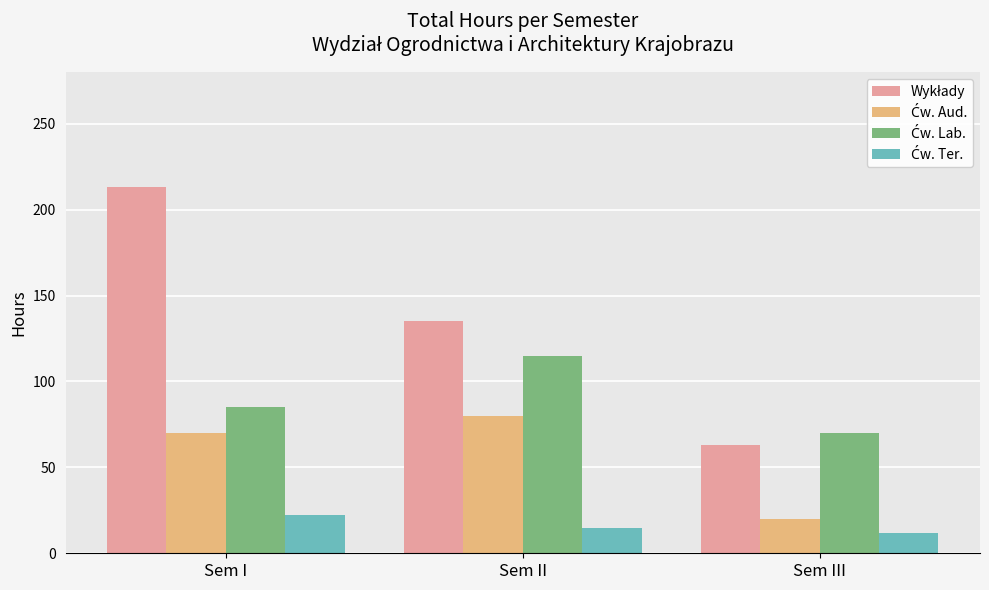

What is the total value across all series at Sem II?

345